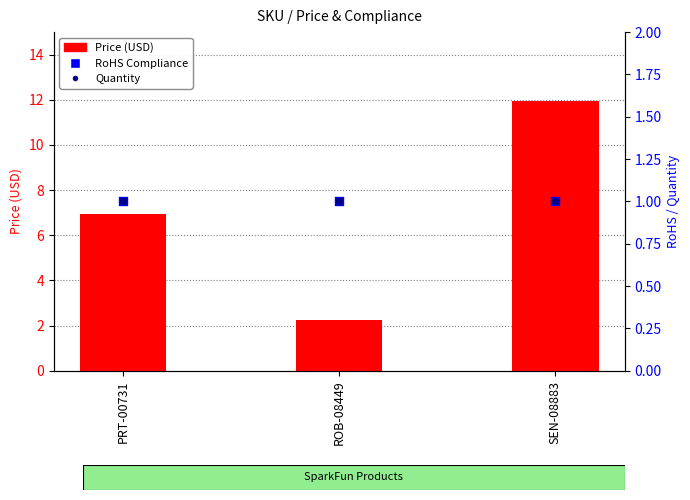

Which series has the largest Y range (max minus min)?

Price (USD)